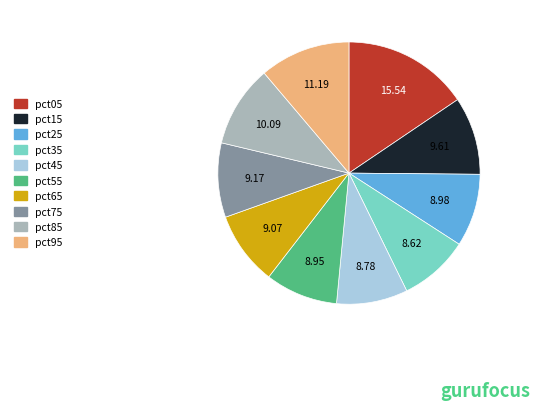

How many segments does this pie chart have?

10